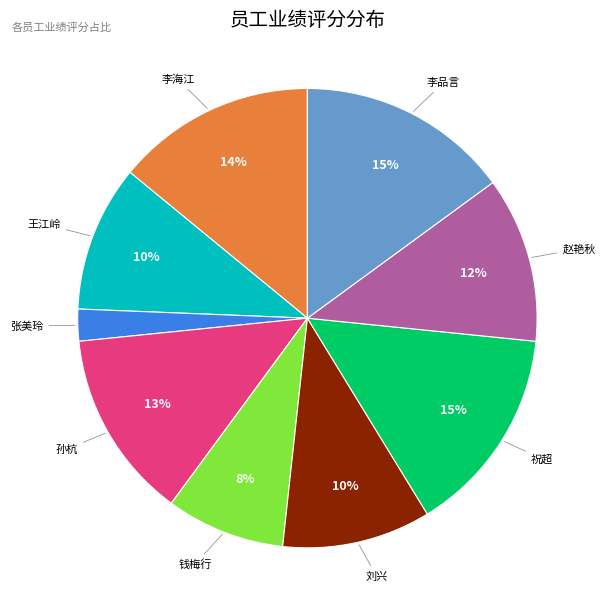

To the nearest percent, what is the difference between the largest and smallest slice percentages?

13%